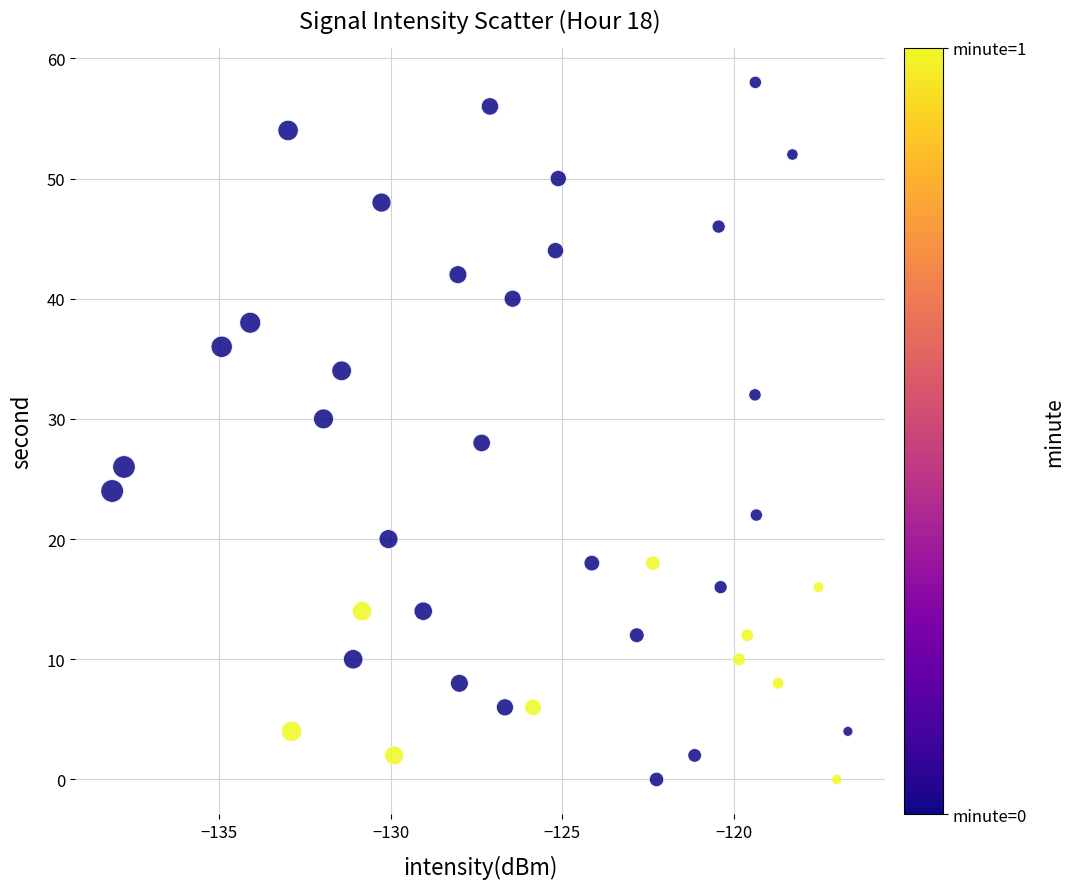

What is the range of Y values (max minus min)?

58